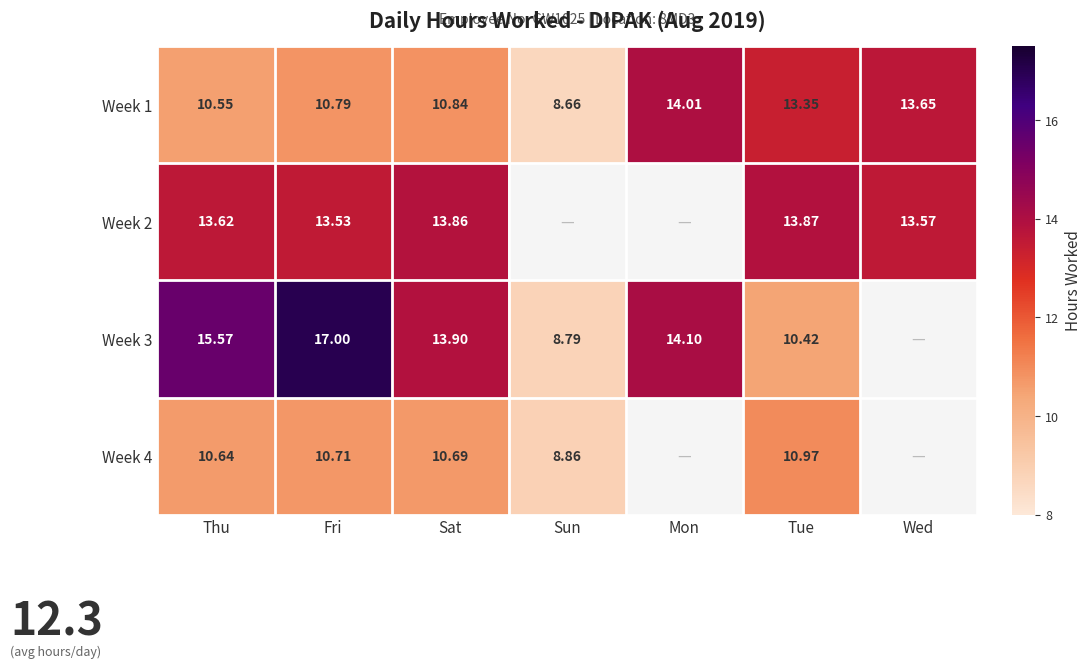

What is the difference between the Week 3 values at Tue and Mon?

3.7